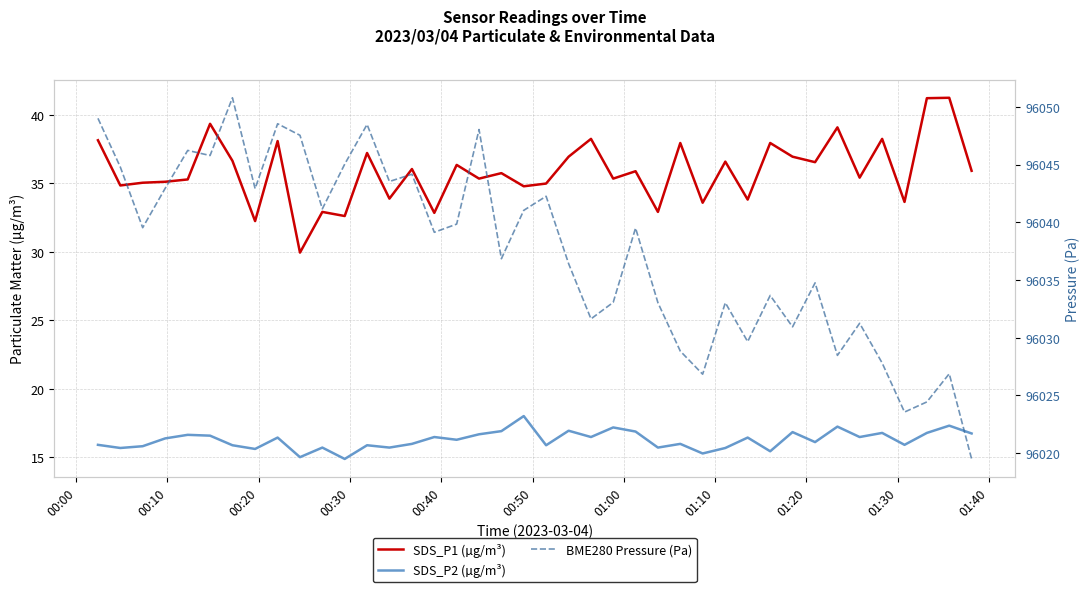

True or false: SDS_P1 (µg/m³) and BME280 Pressure (Pa) cross at least once.

False